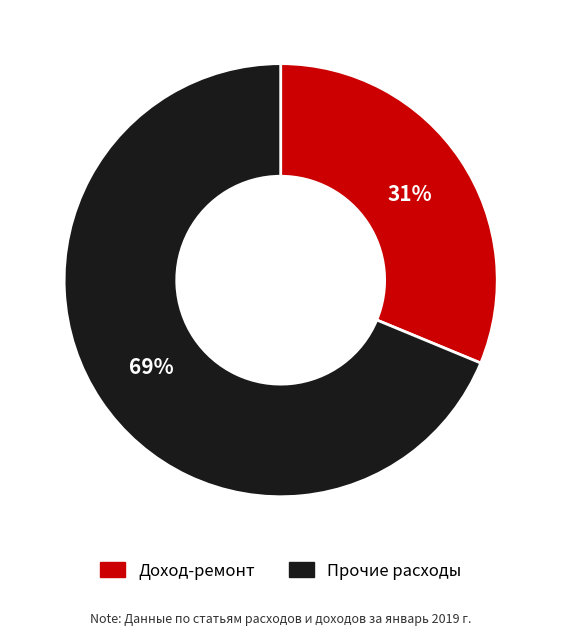

To the nearest percent, what is the average slice percentage?

50%